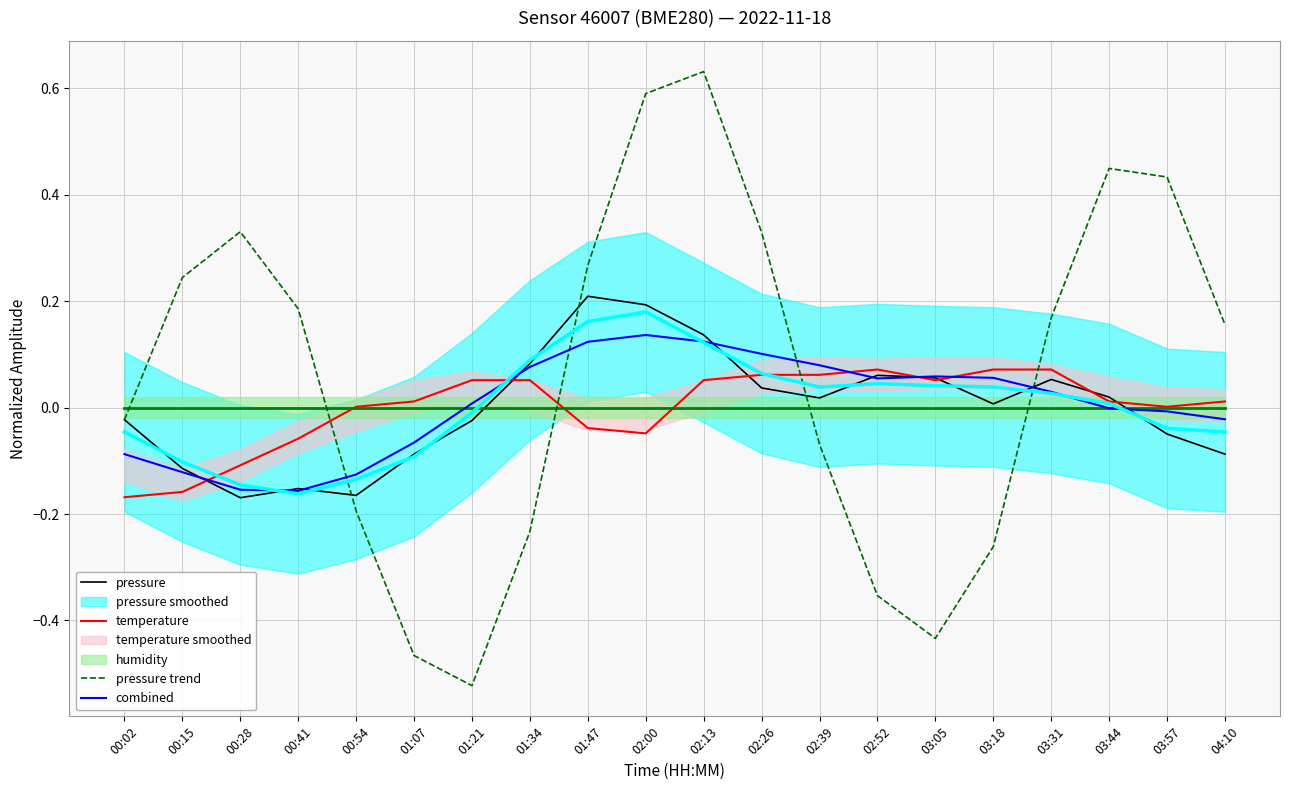

Where do pressure and temperature first cross each other?

00:15 and 00:28